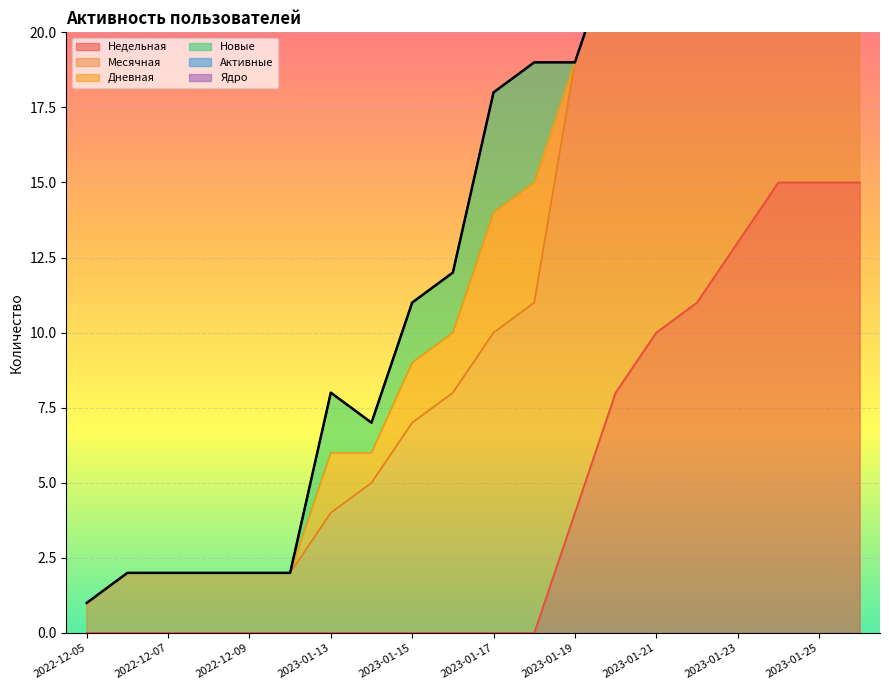

At how many categories does at least one series exceed 9?

10